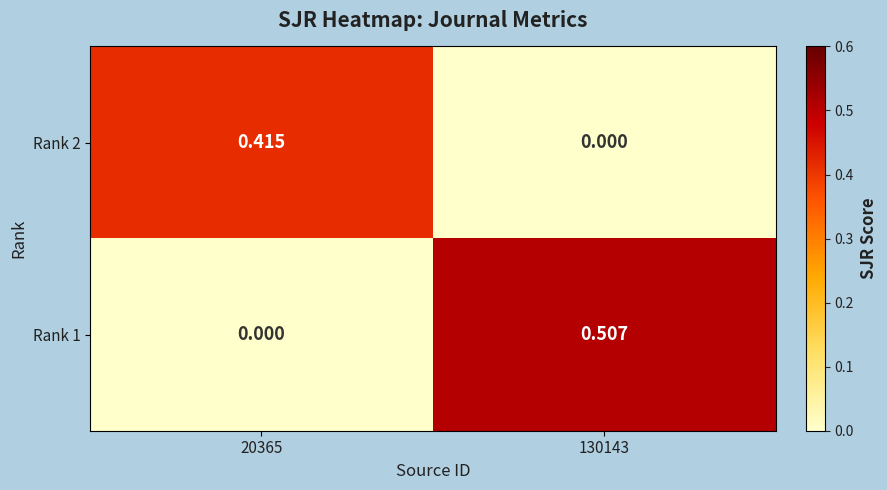

Which has a higher value, 130143 or 20365?

20365